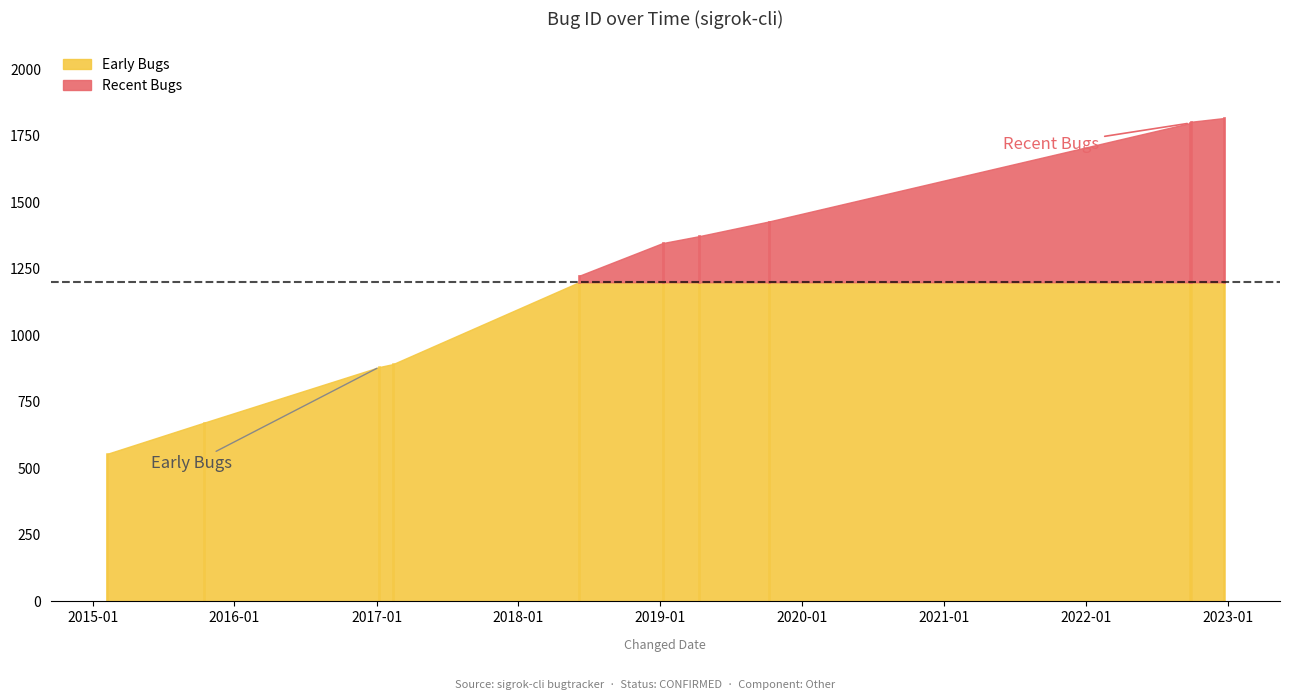

What is the maximum value shown in the chart?

1817